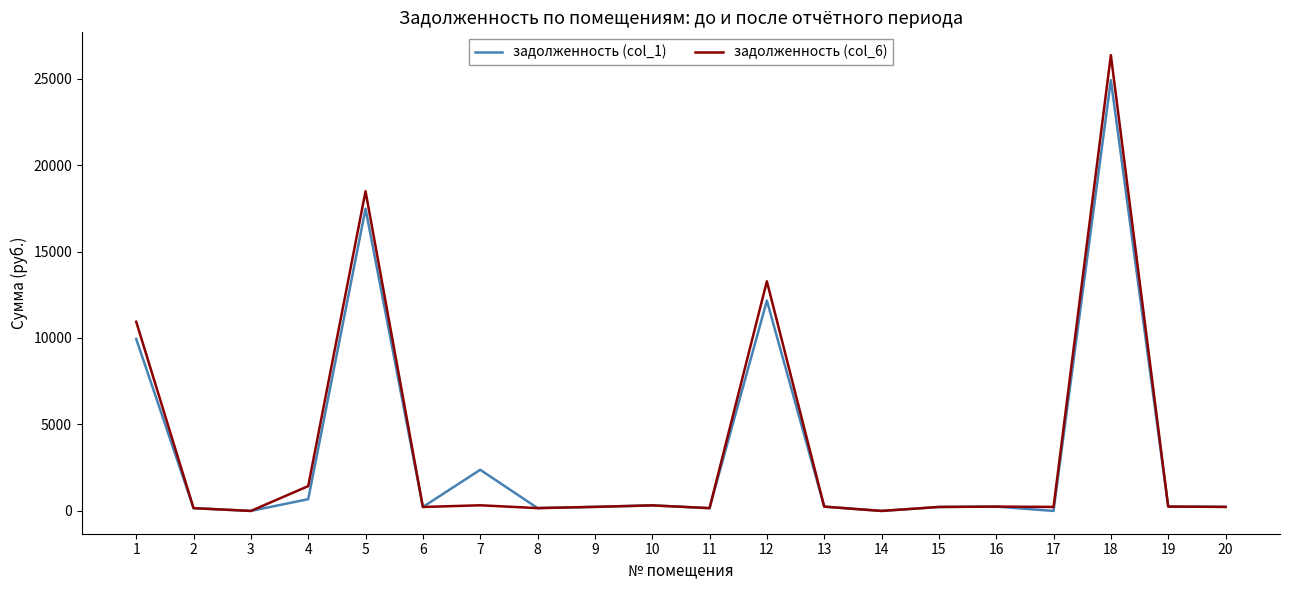

The value of задолженность (col_1) at 17 is 0.0. True or false?

True